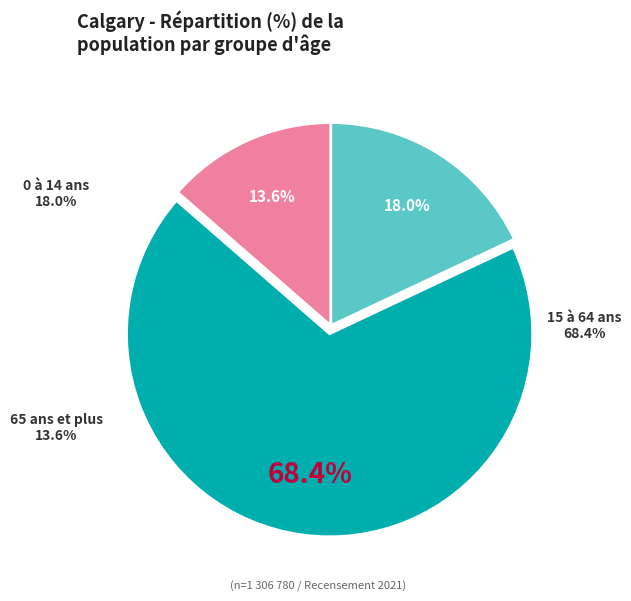

True or false: 15 à 64 ans accounts for 68% of the total.

True